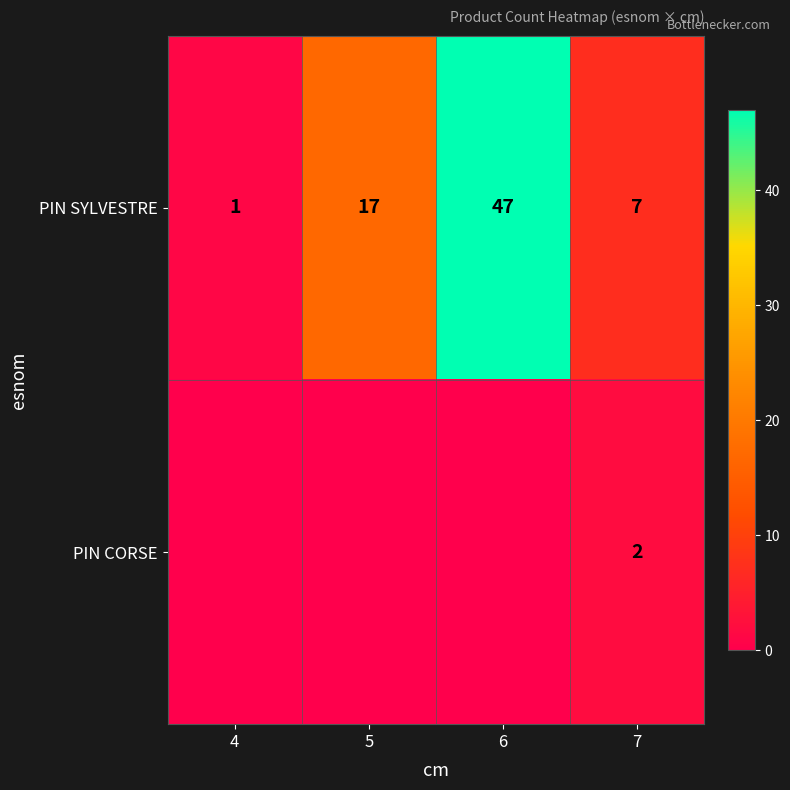

True or false: PIN SYLVESTRE has a value of 17 at 5.

True